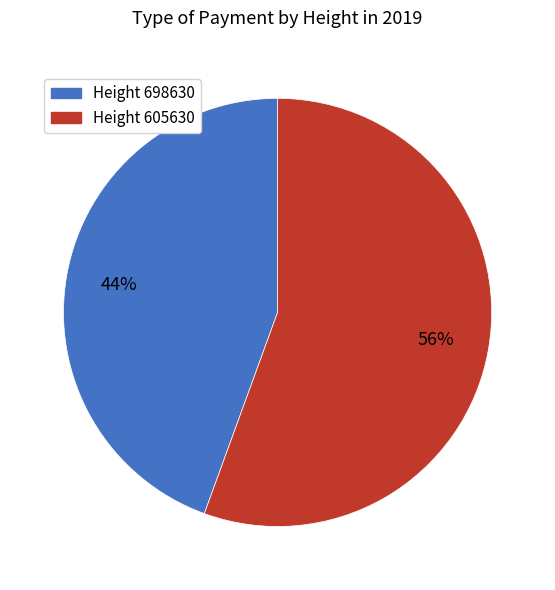

Is it true that Height 605630 is 62% of the pie?

False